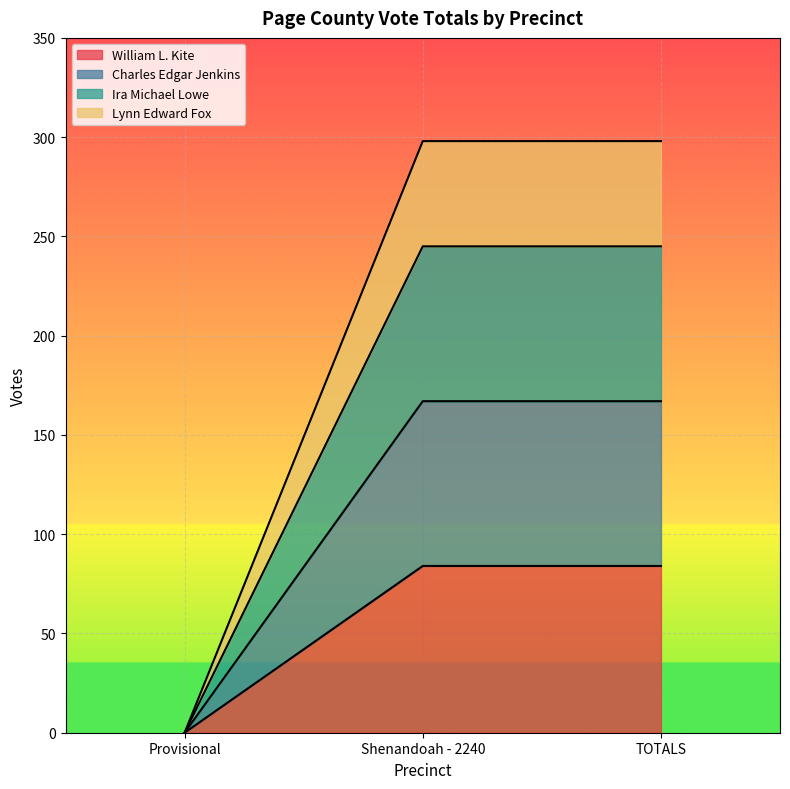

At which label does William L. Kite reach its minimum?

Provisional